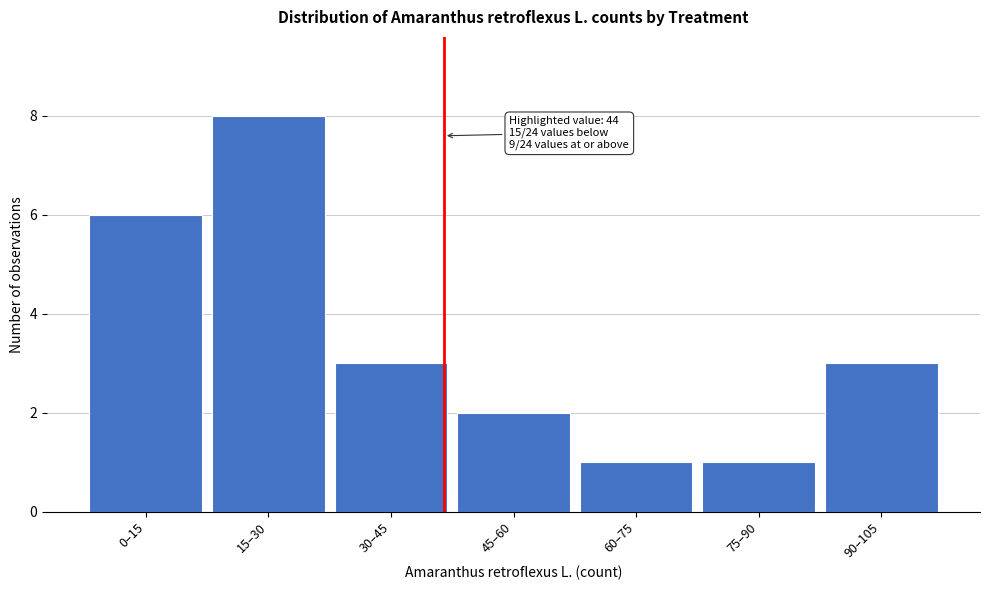

Reading right to left, extract all data points from this chart.

3	1	1	2	3	8	6